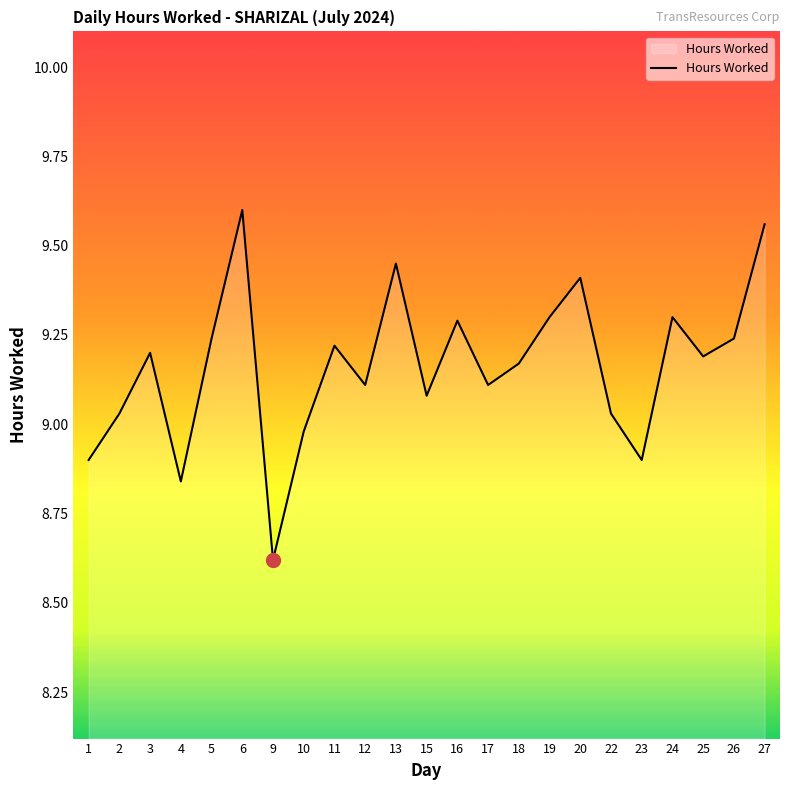

What is the difference between the maximum and minimum values?

1.0